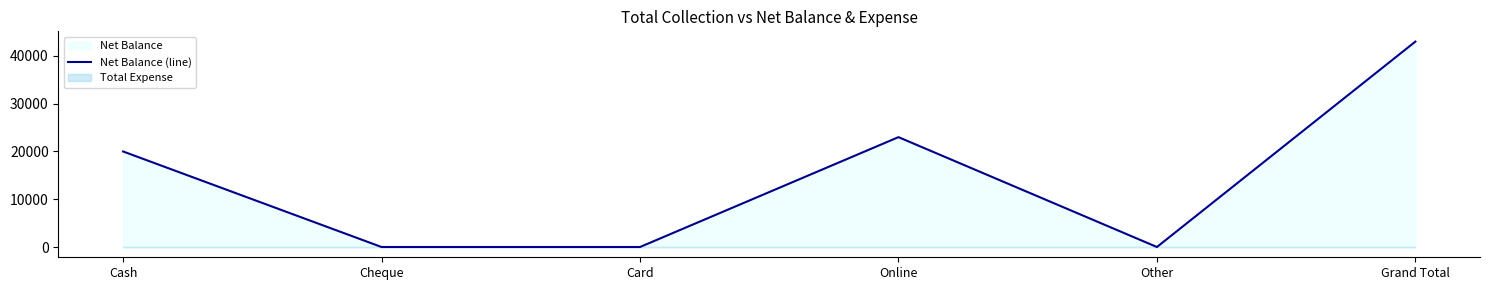

The value at Card is -23308. True or false?

False